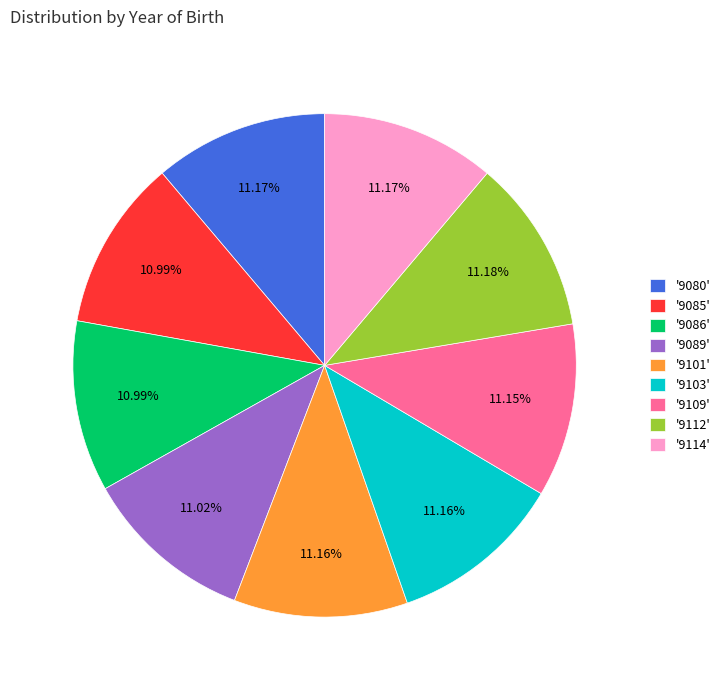

Is there any slice that represents more than half of the pie?

No